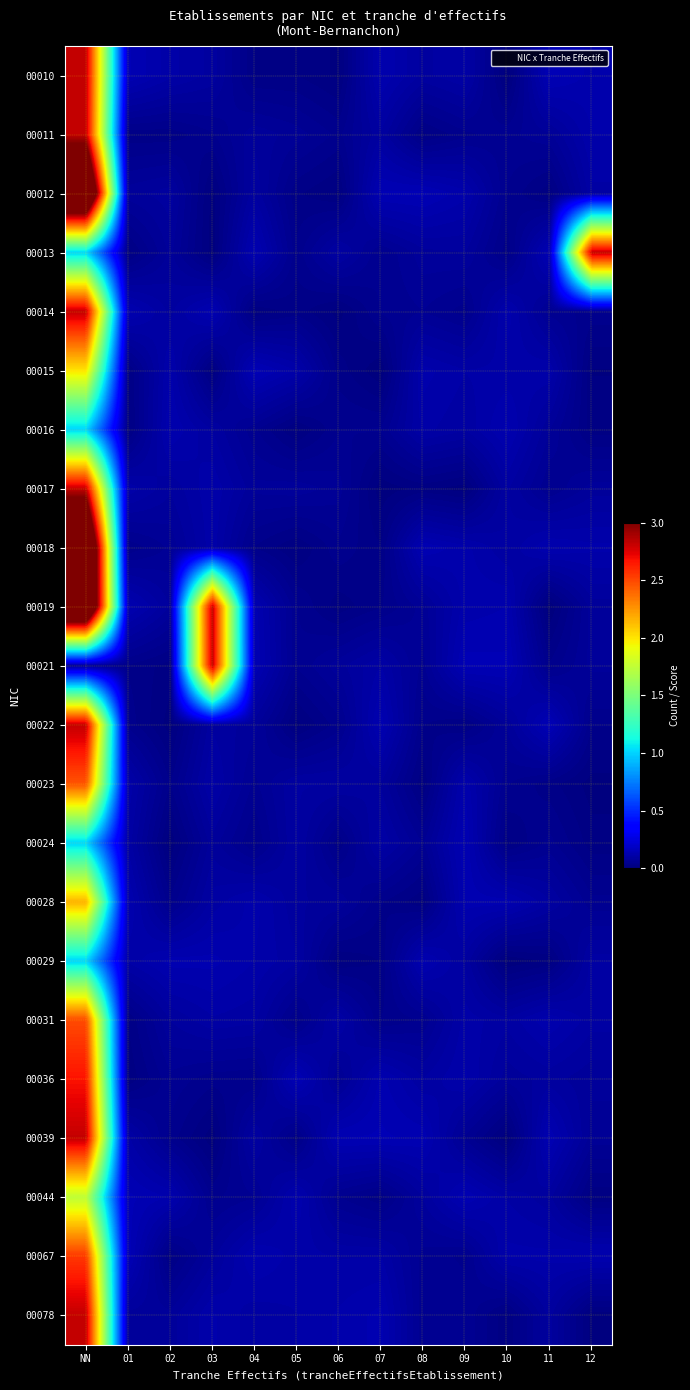

Reading left to right, what are all the values shown in this chart?

00010: NN=2.8	01=0.1	02=0.1	03=0.1	04=0.0	05=0.0	06=0.0	07=0.1	08=0.1	09=0.1	10=0.0	11=0.1	12=0.1
00011: NN=2.8	01=0.0	02=0.0	03=0.0	04=0.1	05=0.1	06=0.0	07=0.1	08=0.0	09=0.0	10=0.1	11=0.1	12=0.1
00012: NN=4.0	01=0.1	02=0.1	03=0.0	04=0.1	05=0.0	06=0.0	07=0.1	08=0.1	09=0.1	10=0.0	11=0.0	12=0.1
00013: NN=1.0	01=0.0	02=0.1	03=0.0	04=0.1	05=0.0	06=0.1	07=0.0	08=0.1	09=0.1	10=0.0	11=0.1	12=2.8
00014: NN=2.8	01=0.1	02=0.1	03=0.1	04=0.0	05=0.0	06=0.0	07=0.0	08=0.1	09=0.0	10=0.1	11=0.1	12=0.0
00015: NN=2.0	01=0.0	02=0.1	03=0.0	04=0.1	05=0.1	06=0.0	07=0.0	08=0.1	09=0.1	10=0.1	11=0.1	12=0.0
00016: NN=1.0	01=0.0	02=0.1	03=0.1	04=0.0	05=0.0	06=0.0	07=0.0	08=0.1	09=0.1	10=0.1	11=0.1	12=0.0
00017: NN=2.8	01=0.1	02=0.1	03=0.1	04=0.1	05=0.1	06=0.1	07=0.0	08=0.0	09=0.0	10=0.1	11=0.0	12=0.1
00018: NN=4.0	01=0.0	02=0.1	03=0.1	04=0.0	05=0.0	06=0.0	07=0.0	08=0.1	09=0.1	10=0.1	11=0.1	12=0.1
00019: NN=4.0	01=0.1	02=0.1	03=2.8	04=0.1	05=0.0	06=0.0	07=0.0	08=0.1	09=0.1	10=0.1	11=0.0	12=0.1
00021: NN=0.1	01=0.0	02=0.0	03=2.8	04=0.1	05=0.0	06=0.1	07=0.1	08=0.1	09=0.1	10=0.1	11=0.0	12=0.1
00022: NN=2.8	01=0.0	02=0.0	03=0.1	04=0.1	05=0.0	06=0.0	07=0.1	08=0.0	09=0.0	10=0.1	11=0.1	12=0.0
00023: NN=2.5	01=0.1	02=0.0	03=0.1	04=0.1	05=0.1	06=0.1	07=0.1	08=0.0	09=0.1	10=0.0	11=0.0	12=0.0
00024: NN=1.0	01=0.1	02=0.0	03=0.1	04=0.0	05=0.1	06=0.0	07=0.1	08=0.1	09=0.1	10=0.0	11=0.1	12=0.0
00028: NN=2.2	01=0.1	02=0.0	03=0.1	04=0.1	05=0.1	06=0.1	07=0.0	08=0.0	09=0.1	10=0.1	11=0.1	12=0.1
00029: NN=1.0	01=0.1	02=0.1	03=0.1	04=0.1	05=0.1	06=0.0	07=0.0	08=0.1	09=0.1	10=0.0	11=0.0	12=0.1
00031: NN=2.5	01=0.0	02=0.1	03=0.1	04=0.1	05=0.0	06=0.1	07=0.0	08=0.0	09=0.1	10=0.1	11=0.1	12=0.1
00036: NN=2.7	01=0.0	02=0.1	03=0.0	04=0.0	05=0.1	06=0.1	07=0.1	08=0.1	09=0.1	10=0.1	11=0.1	12=0.1
00039: NN=2.8	01=0.1	02=0.0	03=0.0	04=0.1	05=0.0	06=0.1	07=0.1	08=0.1	09=0.1	10=0.0	11=0.1	12=0.1
00044: NN=1.7	01=0.1	02=0.1	03=0.0	04=0.1	05=0.1	06=0.0	07=0.0	08=0.1	09=0.1	10=0.1	11=0.1	12=0.0
00067: NN=2.5	01=0.1	02=0.0	03=0.1	04=0.1	05=0.1	06=0.1	07=0.1	08=0.1	09=0.0	10=0.1	11=0.1	12=0.1
00078: NN=2.8	01=0.1	02=0.1	03=0.1	04=0.1	05=0.1	06=0.1	07=0.1	08=0.1	09=0.1	10=0.0	11=0.1	12=0.0